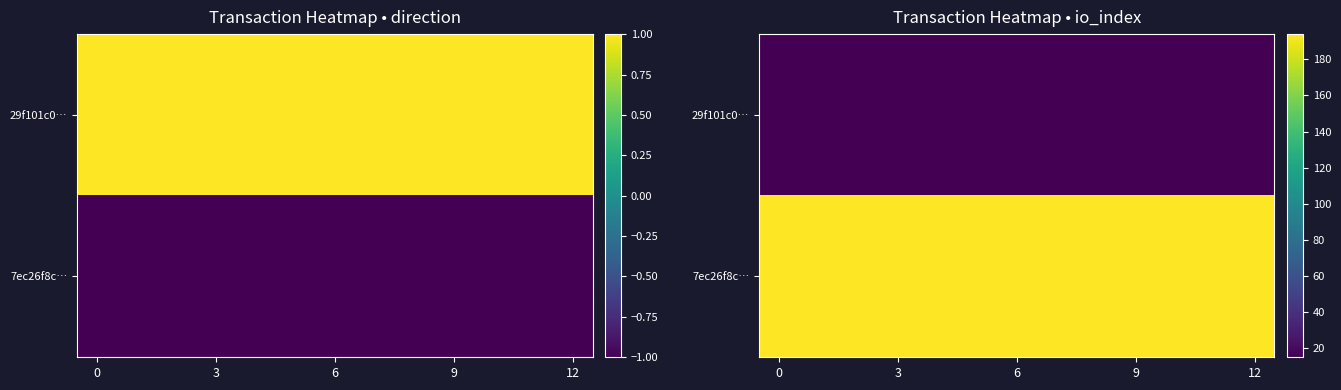

The 7ec26f8c… series shows 275 at 6. True or false?

False